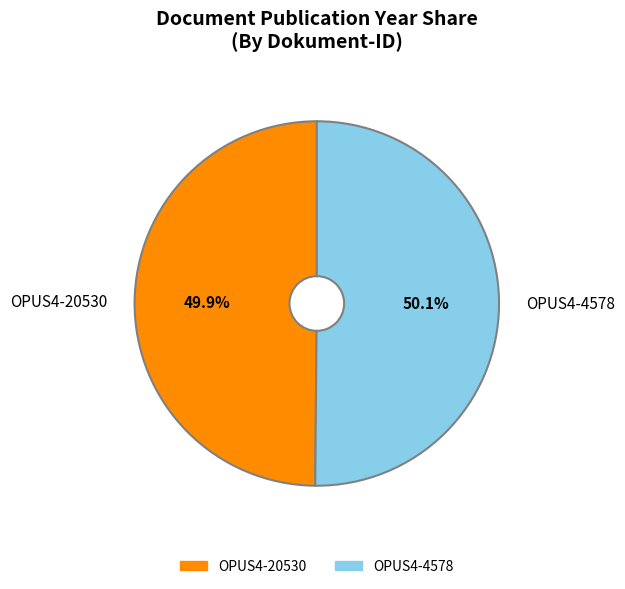

What is the ratio of the value at OPUS4-20530 to the value at OPUS4-4578?

1.0